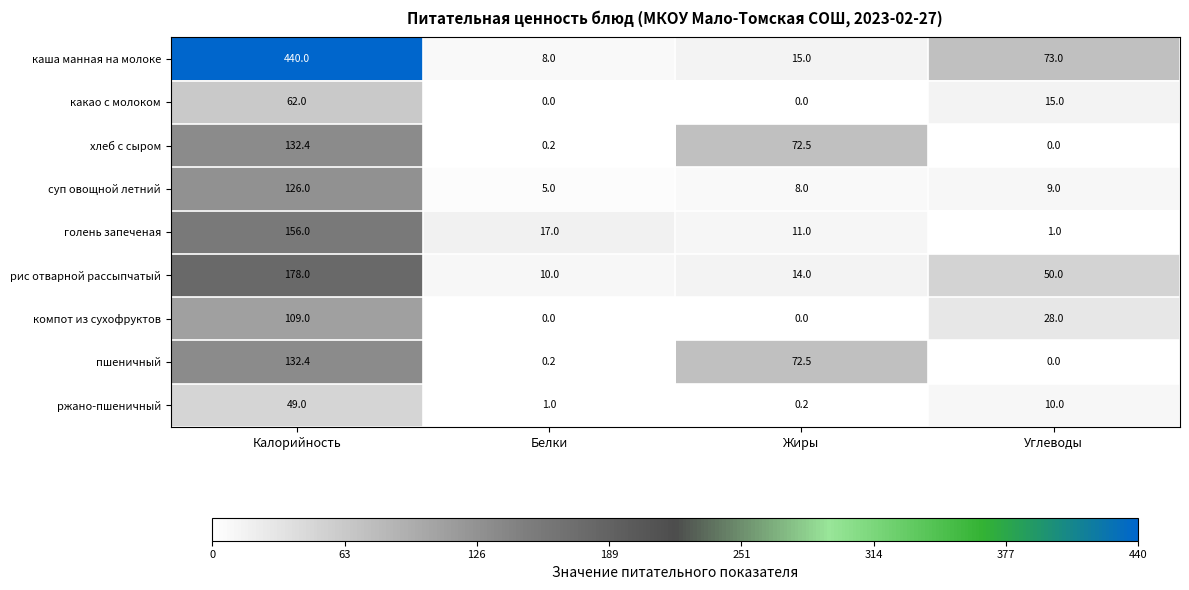

How many series are shown in this chart?

9